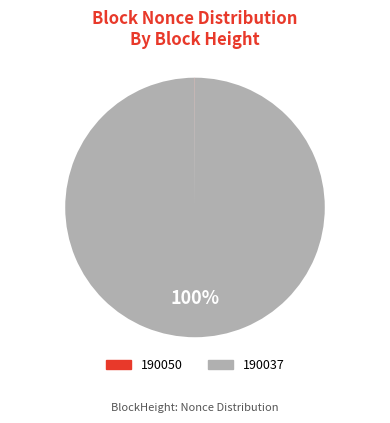

Which category has the biggest portion of the pie?

190037